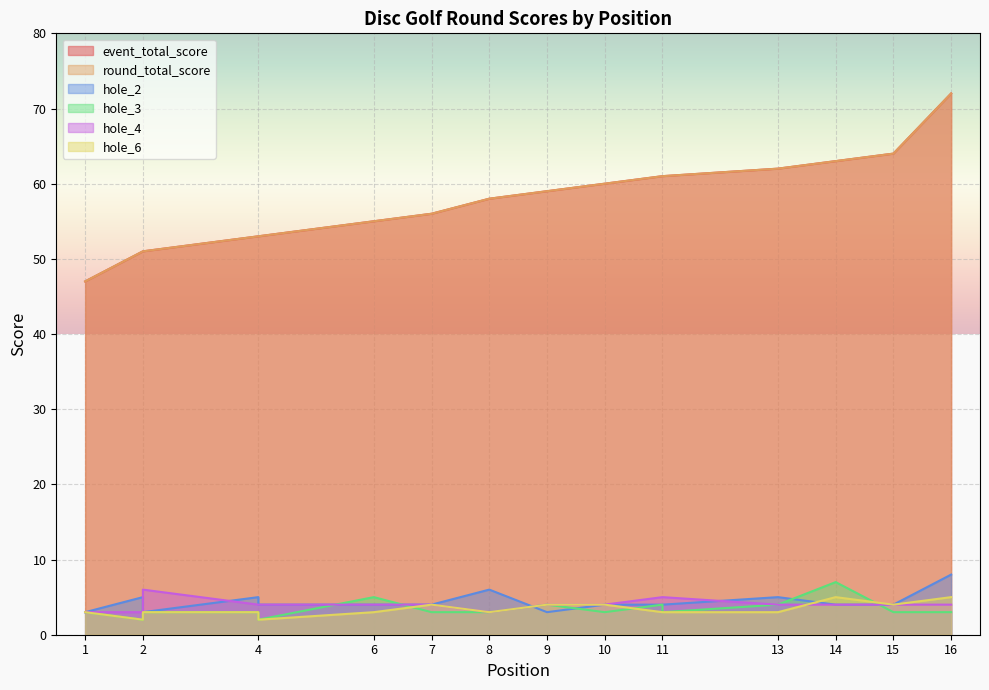

What is the spread (max minus min) of values at 6?

52